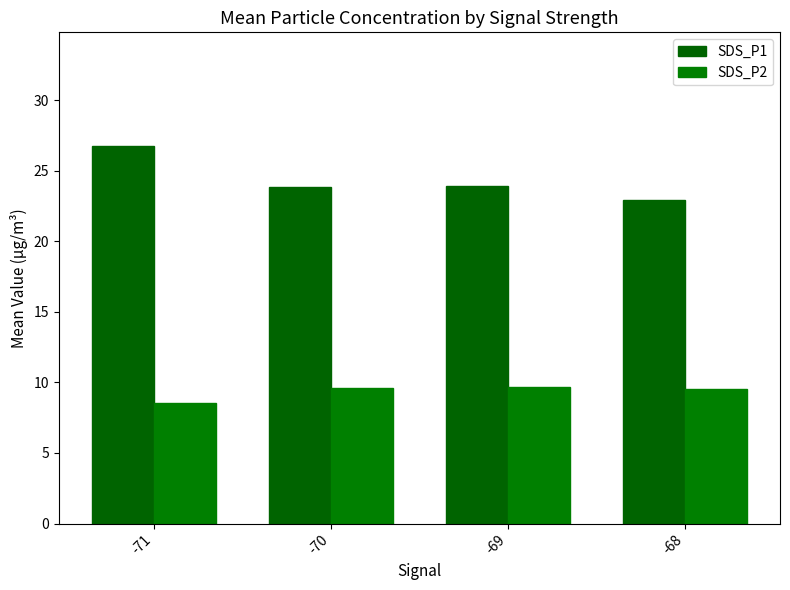

What is the difference between the maximum and minimum values in the SDS_P2 series?

1.1